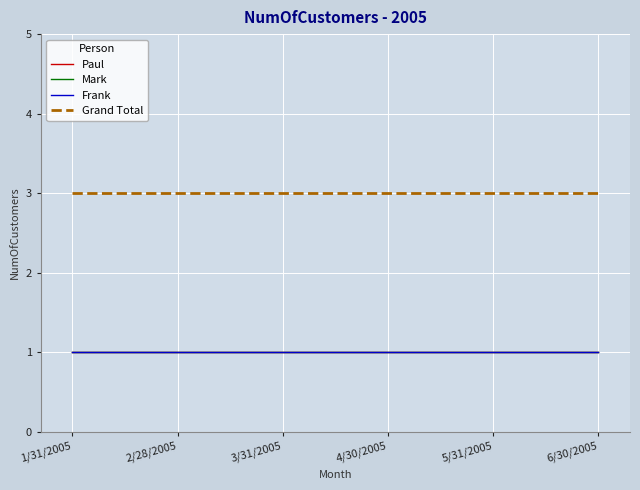

What position from the left is 4/30/2005?

4